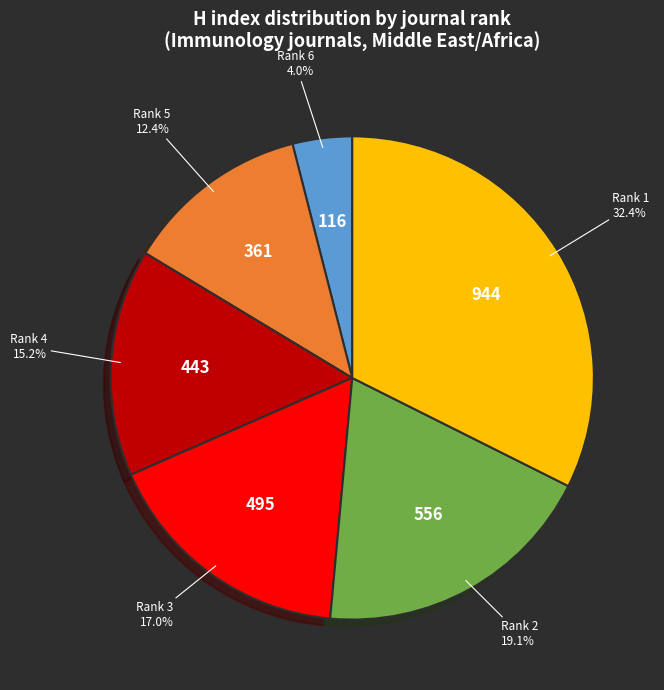

Is it true that Rank 1 is 32% of the pie?

True